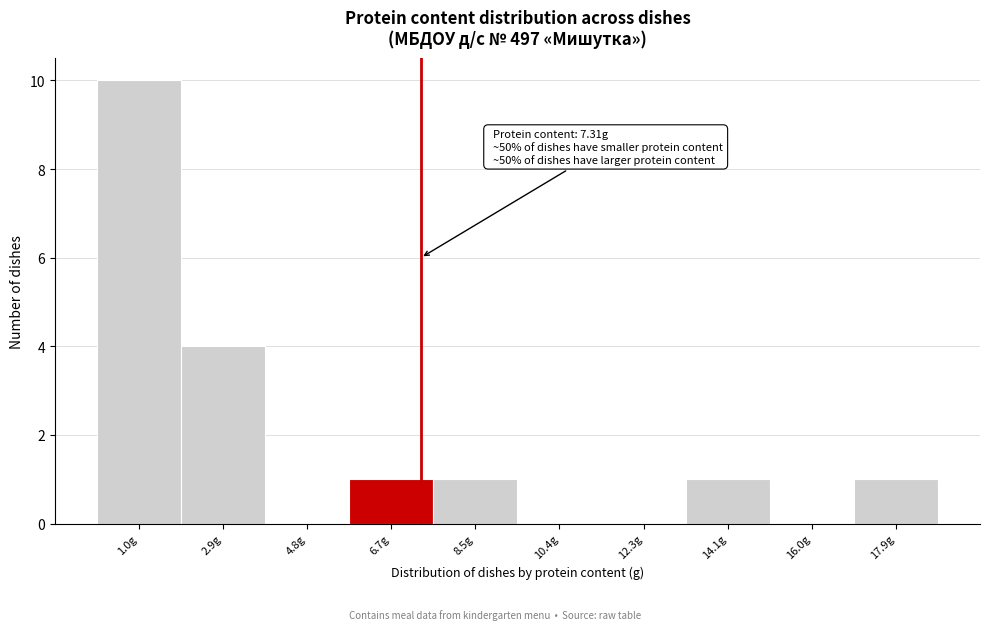

Which range on the x-axis has the tallest bar?

0.2 to 2.0